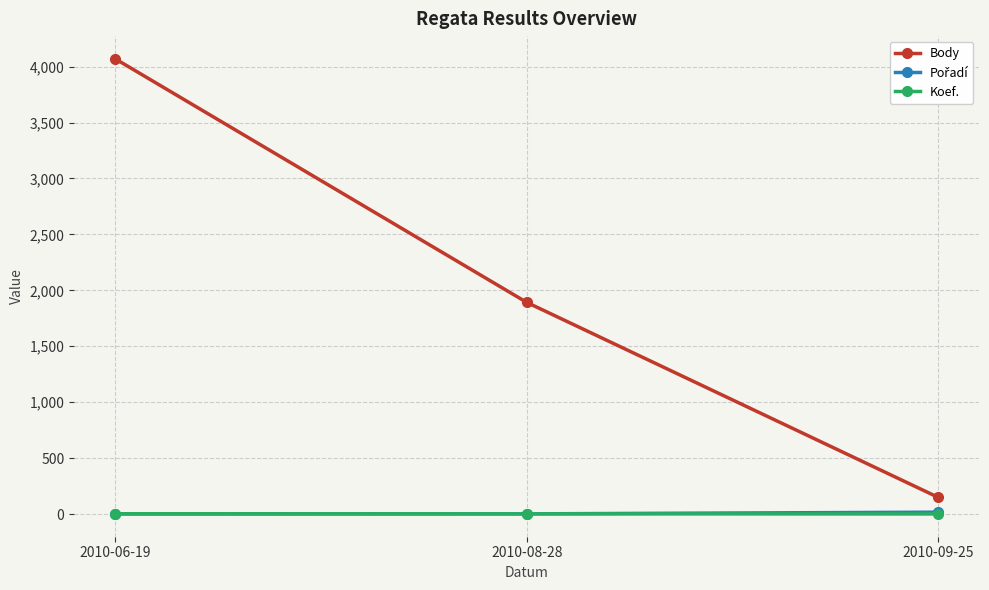

What is the label of the 1st point from the left?

2010-06-19